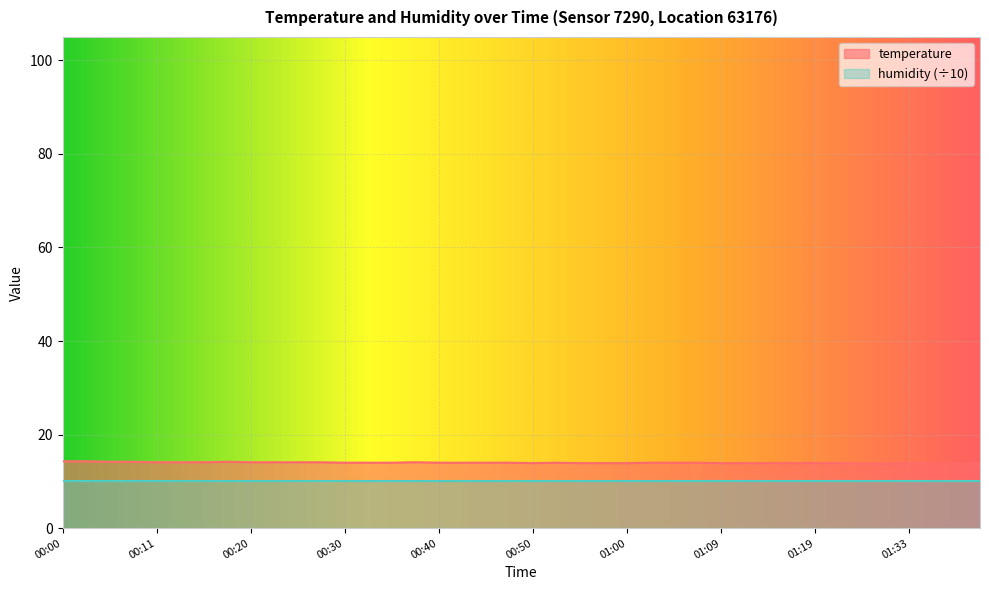

What is the ratio of the value at 01:09 to the value at 01:35?

1.0